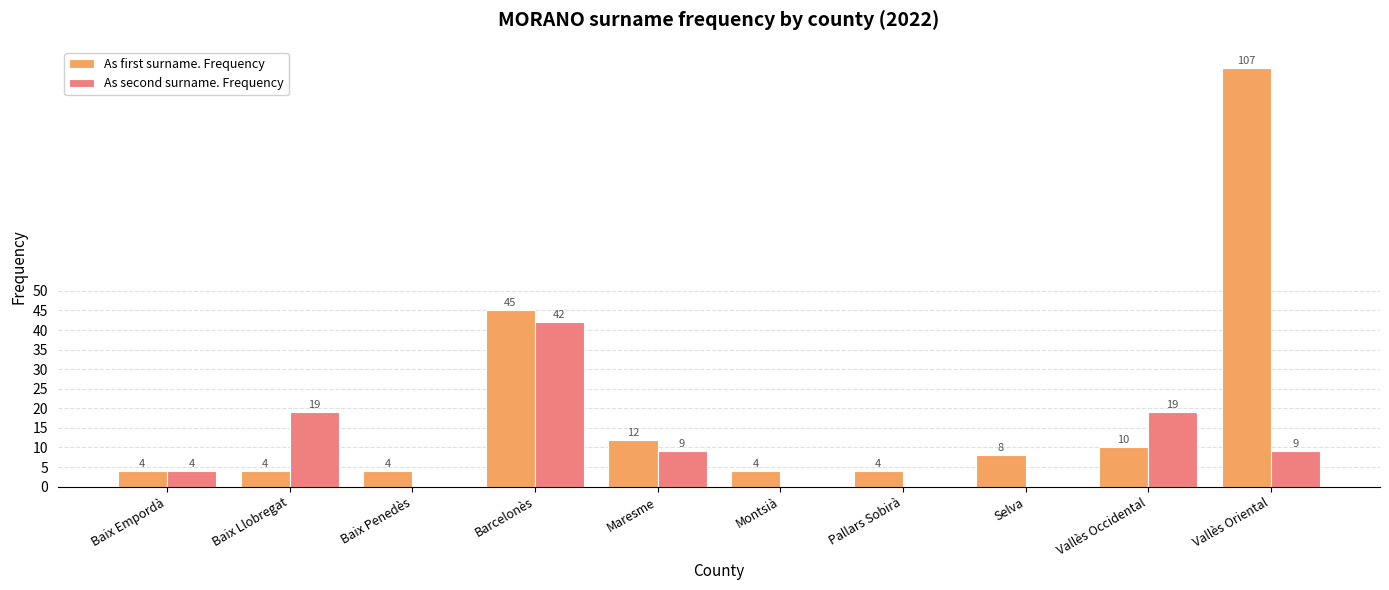

What is the greatest value displayed?

107